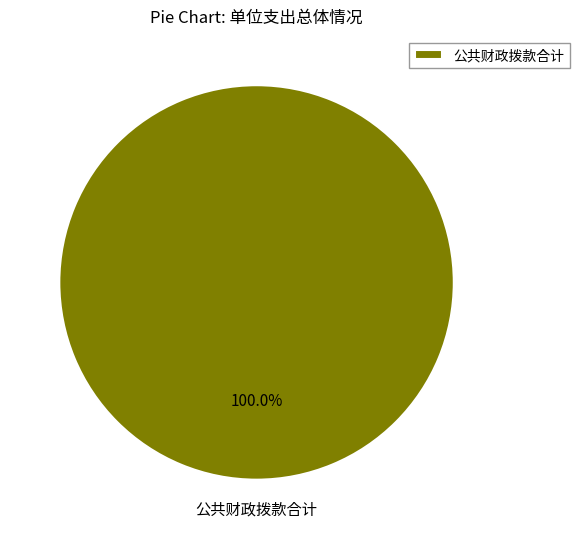

Rank the categories by value from lowest to highest.

公共财政拨款合计